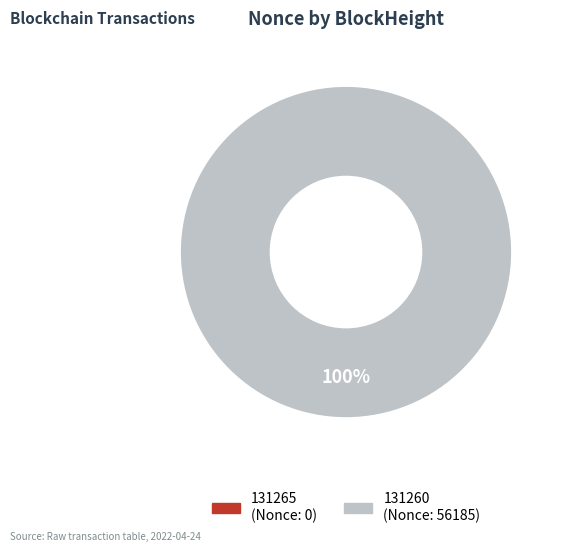

True or false: 131265 accounts for 0% of the total.

True